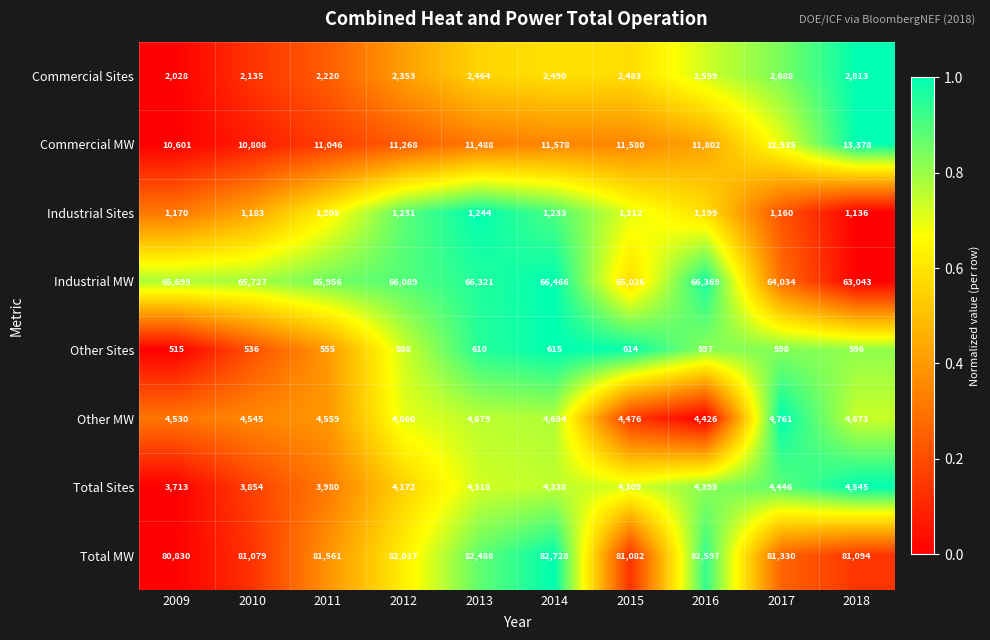

True or false: Industrial MW has a value of 66089 at 2012.

True